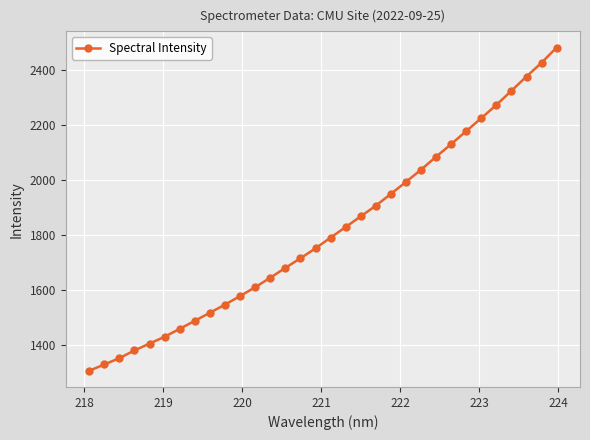

What is the sum of all values?

58079.0